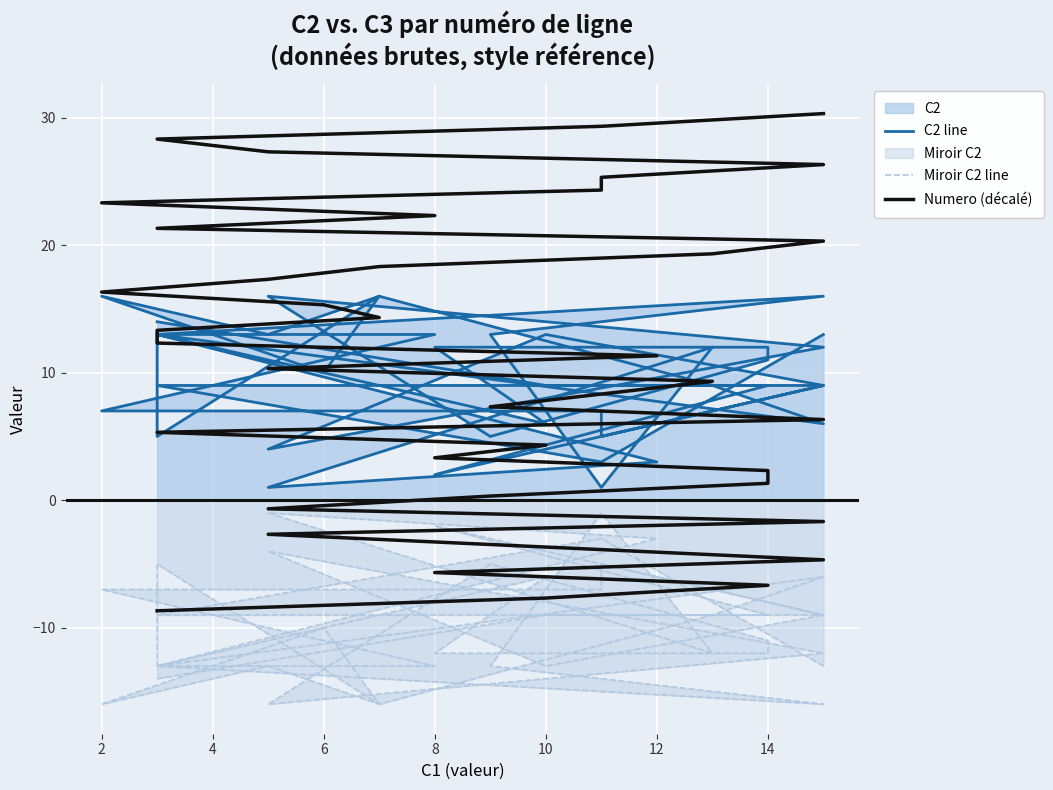

What is the approximate value of Miroir C2 line at 14?

-12.0